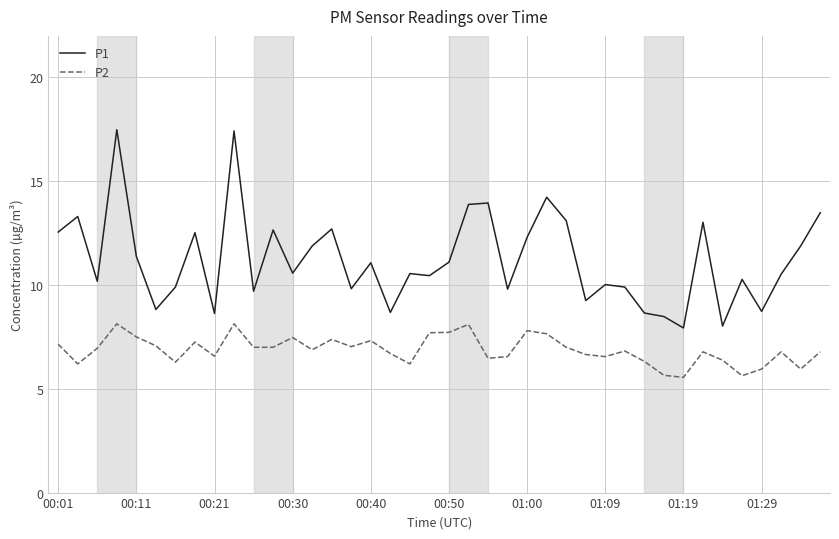

True or false: P1 and P2 intersect in this chart.

False